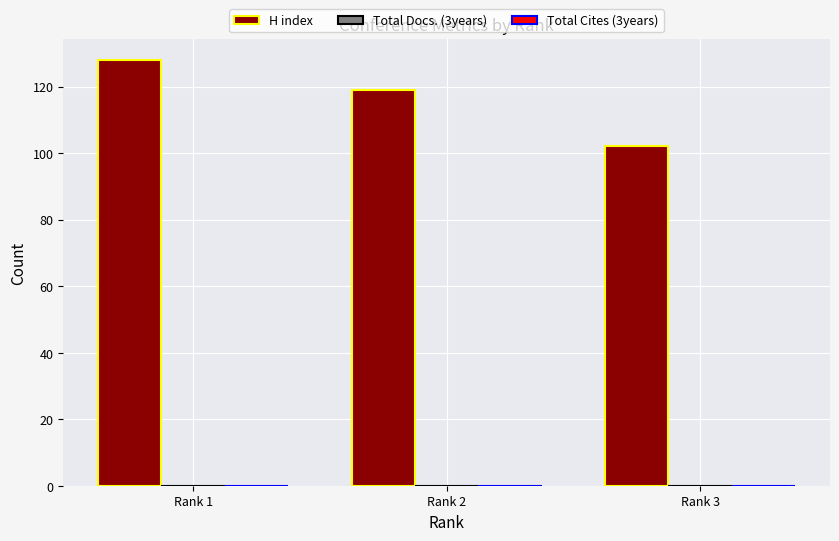

Which category has the highest value across all series?

Rank 1